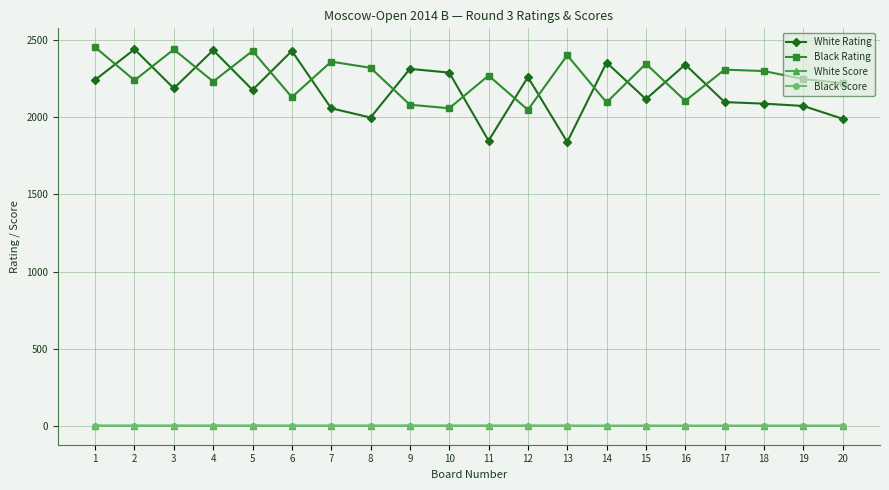

What are all the series names shown in the legend?

White Rating, Black Rating, White Score, Black Score